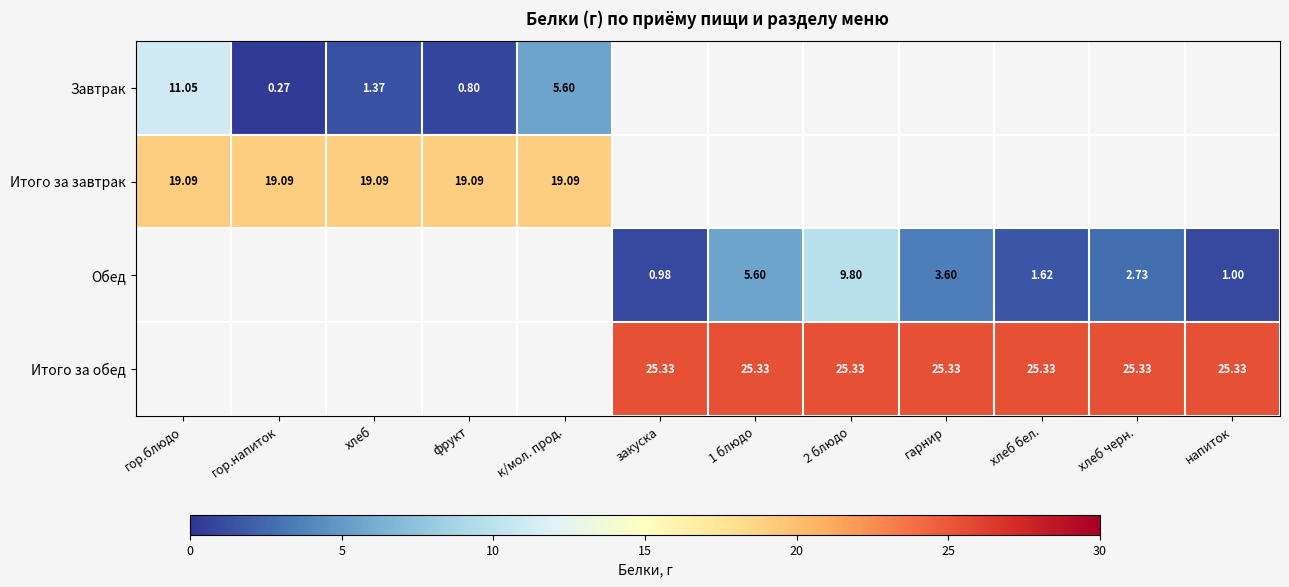

Is the value of Обед at 2 блюдо greater than the value of Итого за обед at 2 блюдо?

No